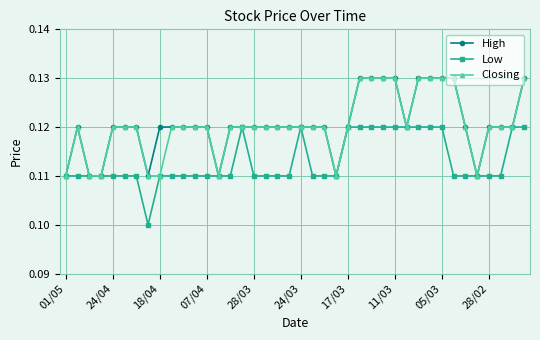

Count the Low values in the range 0 to 1.

40